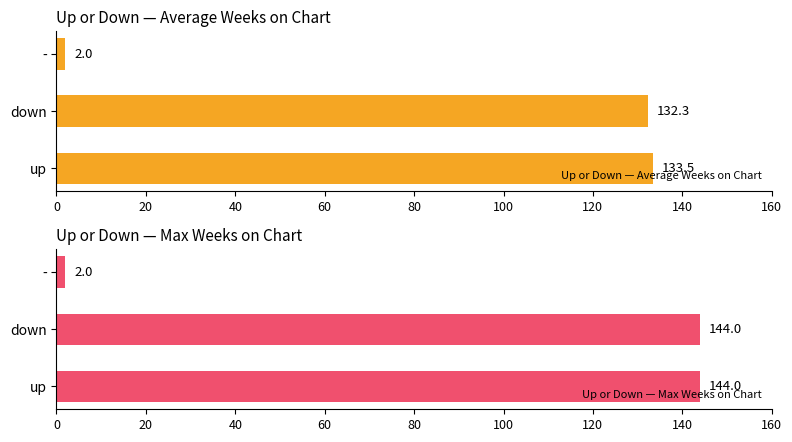

Reading left to right, extract all data points from this chart.

Up or Down — Average Weeks on Chart: 133.5	132.3	2.0
Up or Down — Max Weeks on Chart: 144.0	144.0	2.0